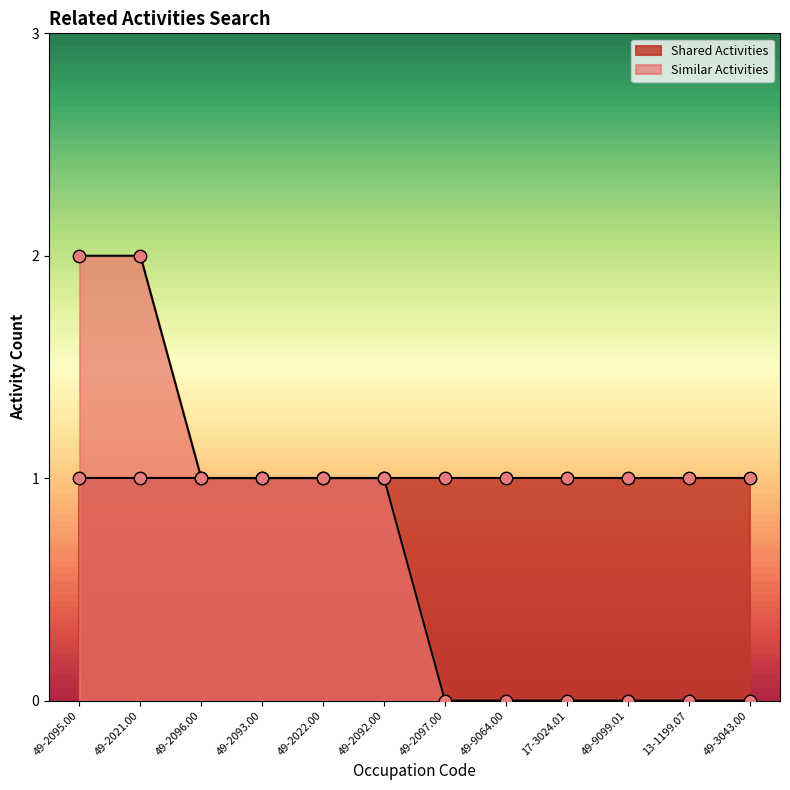

Between 49-2095.00 and 49-9099.01, which is larger?

49-2095.00